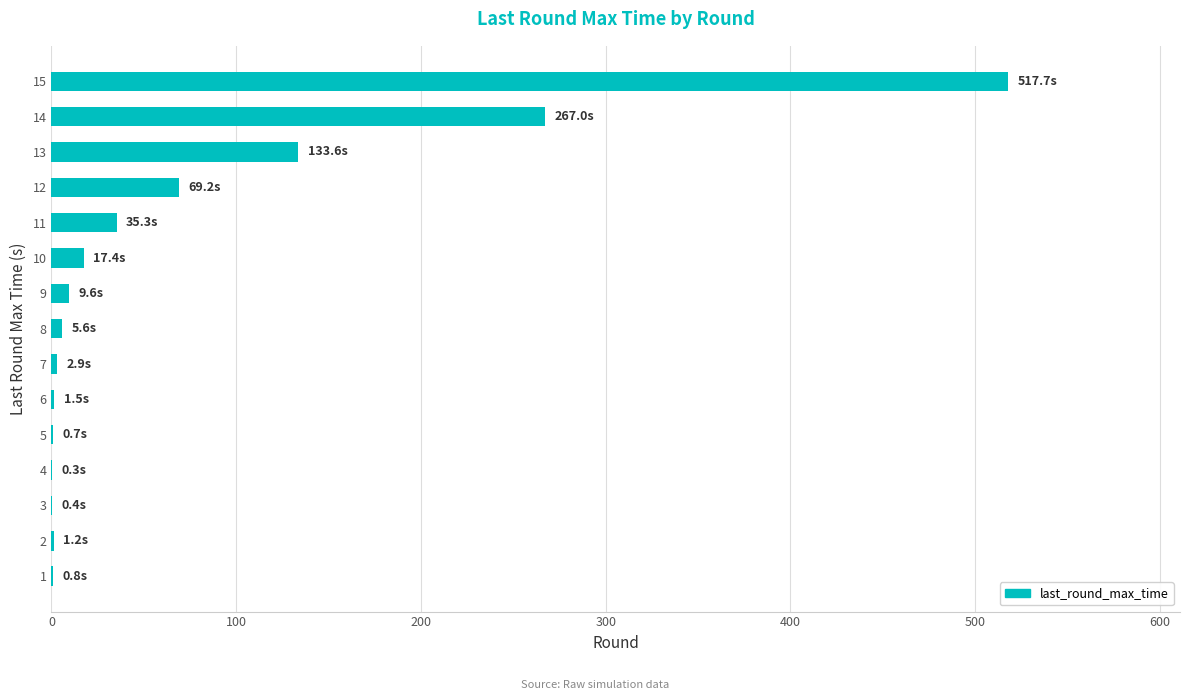

Is it true that the value at 12 is 69.2?

True